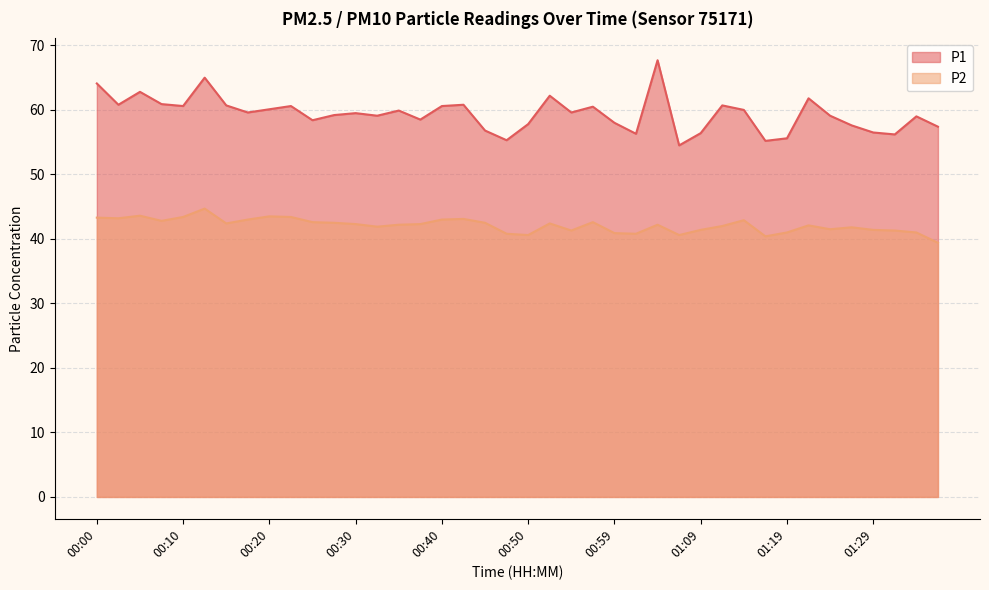

What is the average value of the P1 series?

59.4